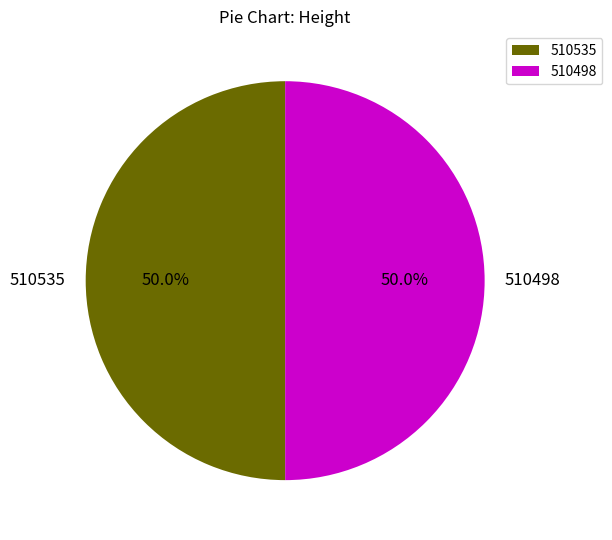

How many segments does this pie chart have?

2